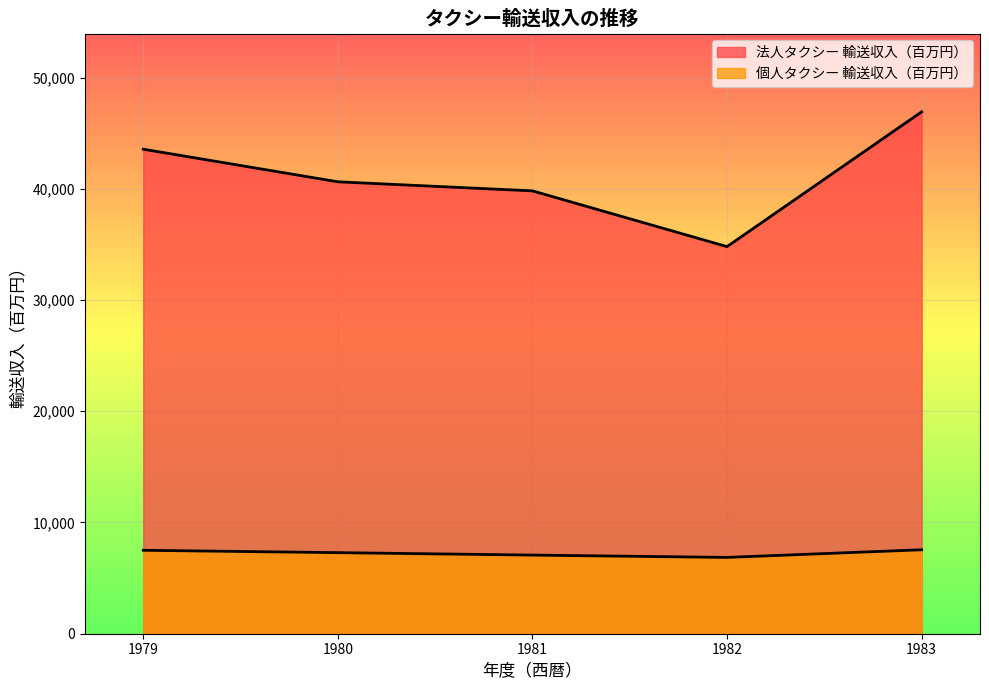

True or false: 法人タクシー 輸送収入（百万円） and 個人タクシー 輸送収入（百万円） cross at least once.

False